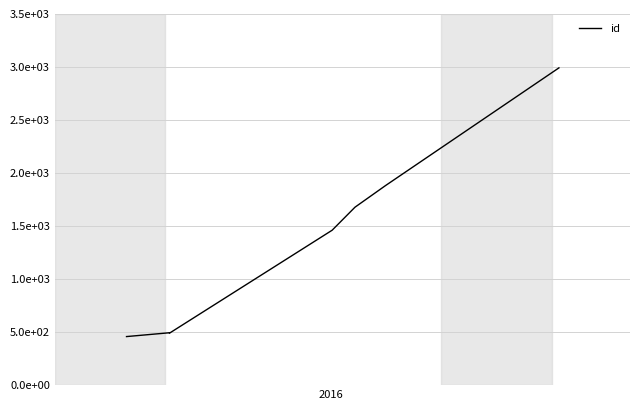

Reading right to left, list all the values displayed in this chart.

2992	1882	1678	1461	490	494	458